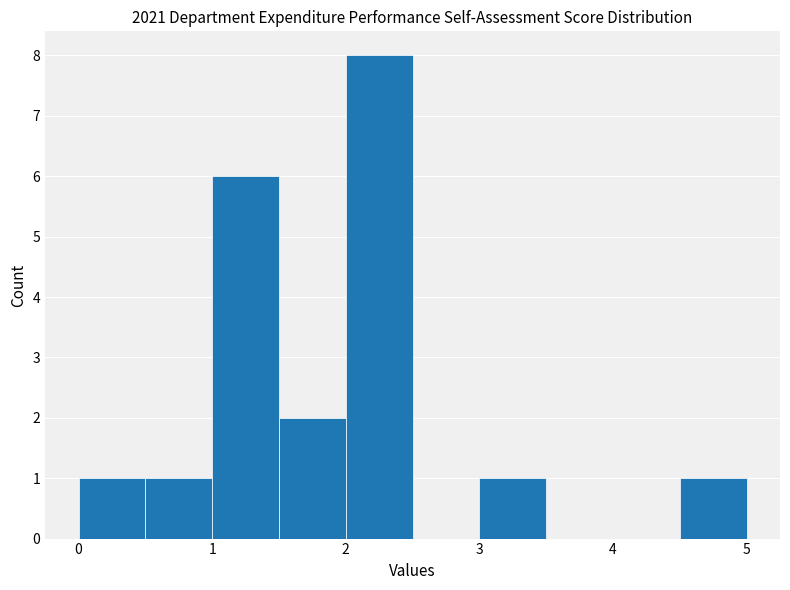

Reading left to right, list every bar in this chart as the range it spans on the x-axis followed by its height. The values are not printed on the chart, so give them approximately, as read against the axis.

0.0 to 0.5: 1
0.5 to 1.0: 1
1.0 to 1.5: 6
1.5 to 2.0: 2
2.0 to 2.5: 8
2.5 to 3.0: 0
3.0 to 3.5: 1
3.5 to 4.0: 0
4.0 to 4.5: 0
4.5 to 5.0: 1